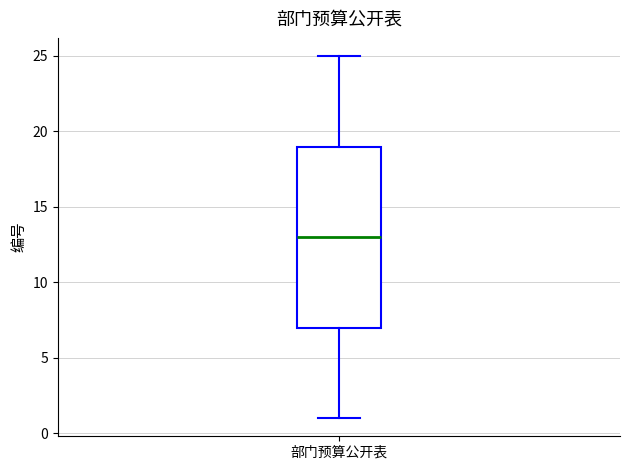

Transcribe this box plot: give where the median line is, the range the box spans, and where the two whiskers end, as read against the y-axis. The values are not printed on the chart, so give them approximately, as read against the axis.

median 13, box 7 to 19, whiskers 1 to 25